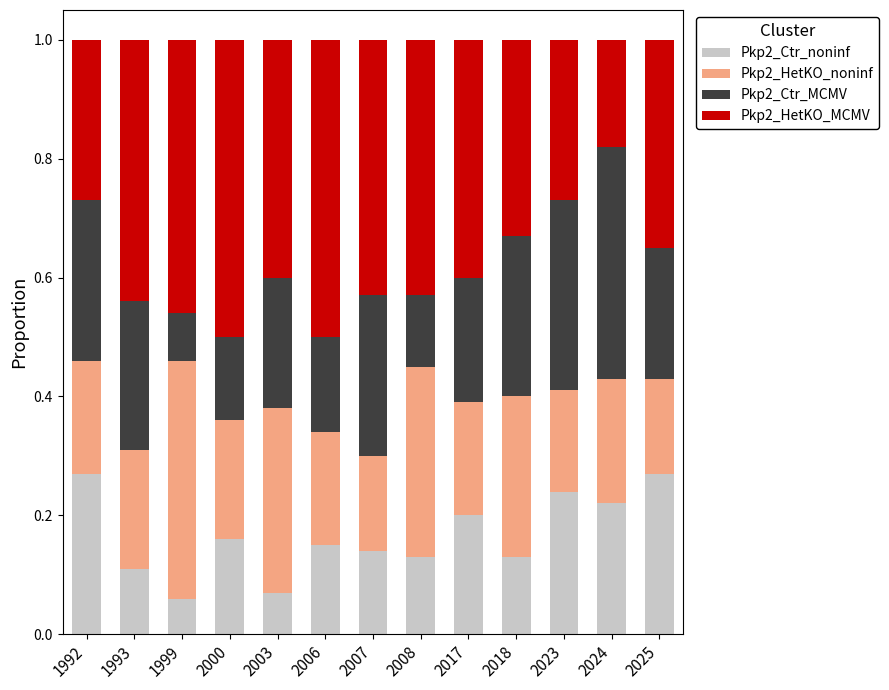

What is the total value across all series at 2007?

1.0